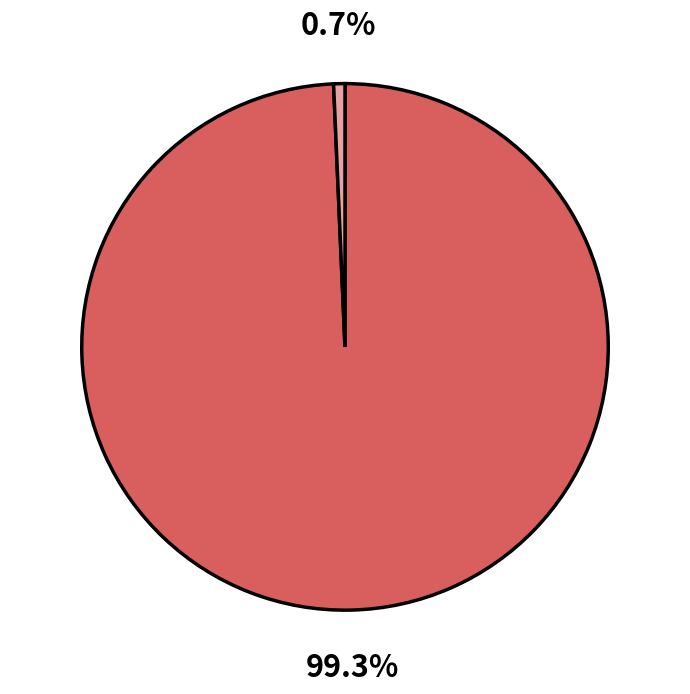

Does any single category account for the majority?

Yes